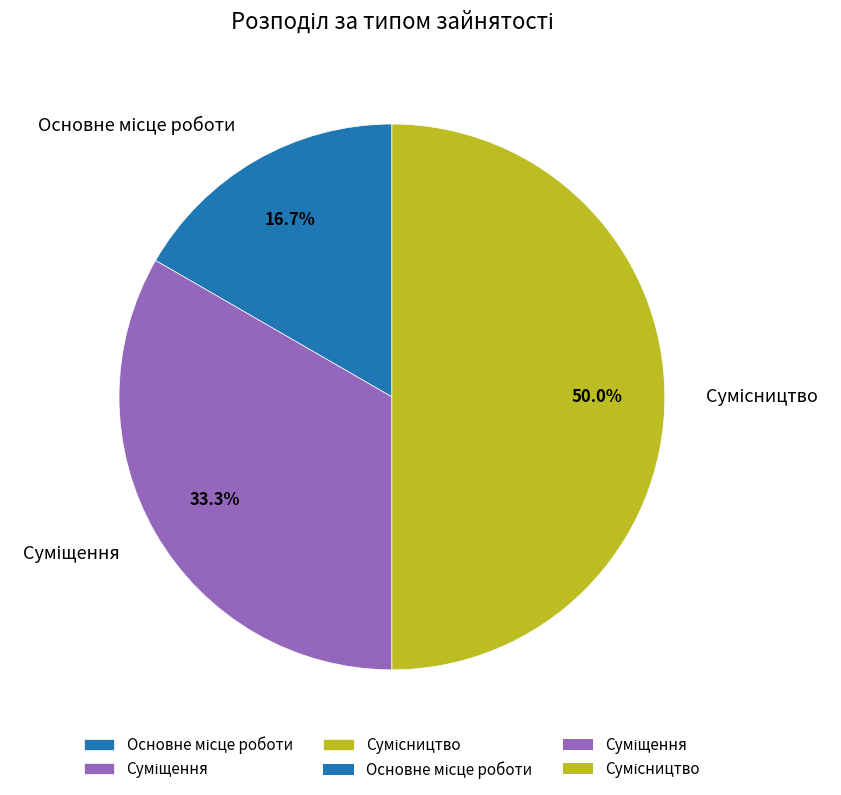

What is the total percentage of Суміщення and Основне місце роботи?

50.0%